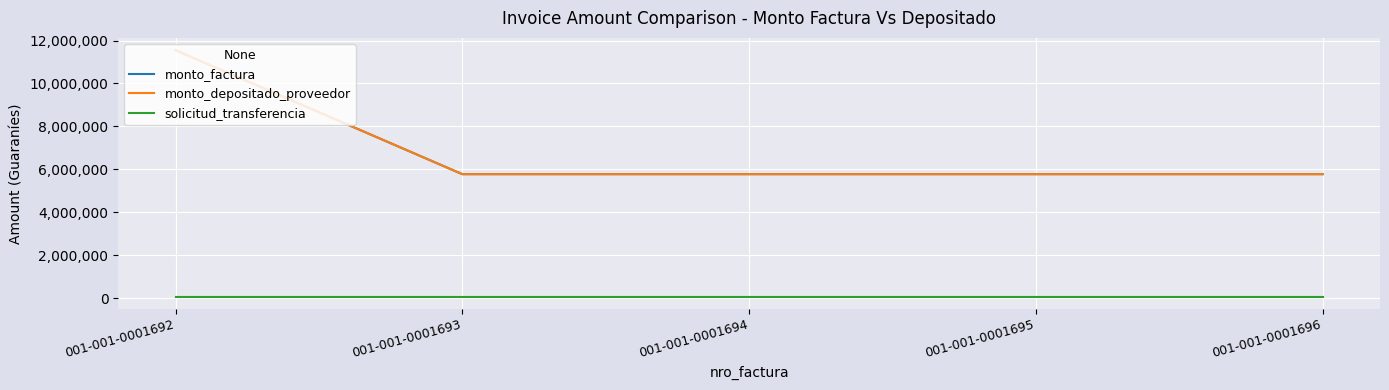

At which category is the sum across all series the highest?

001-001-0001692